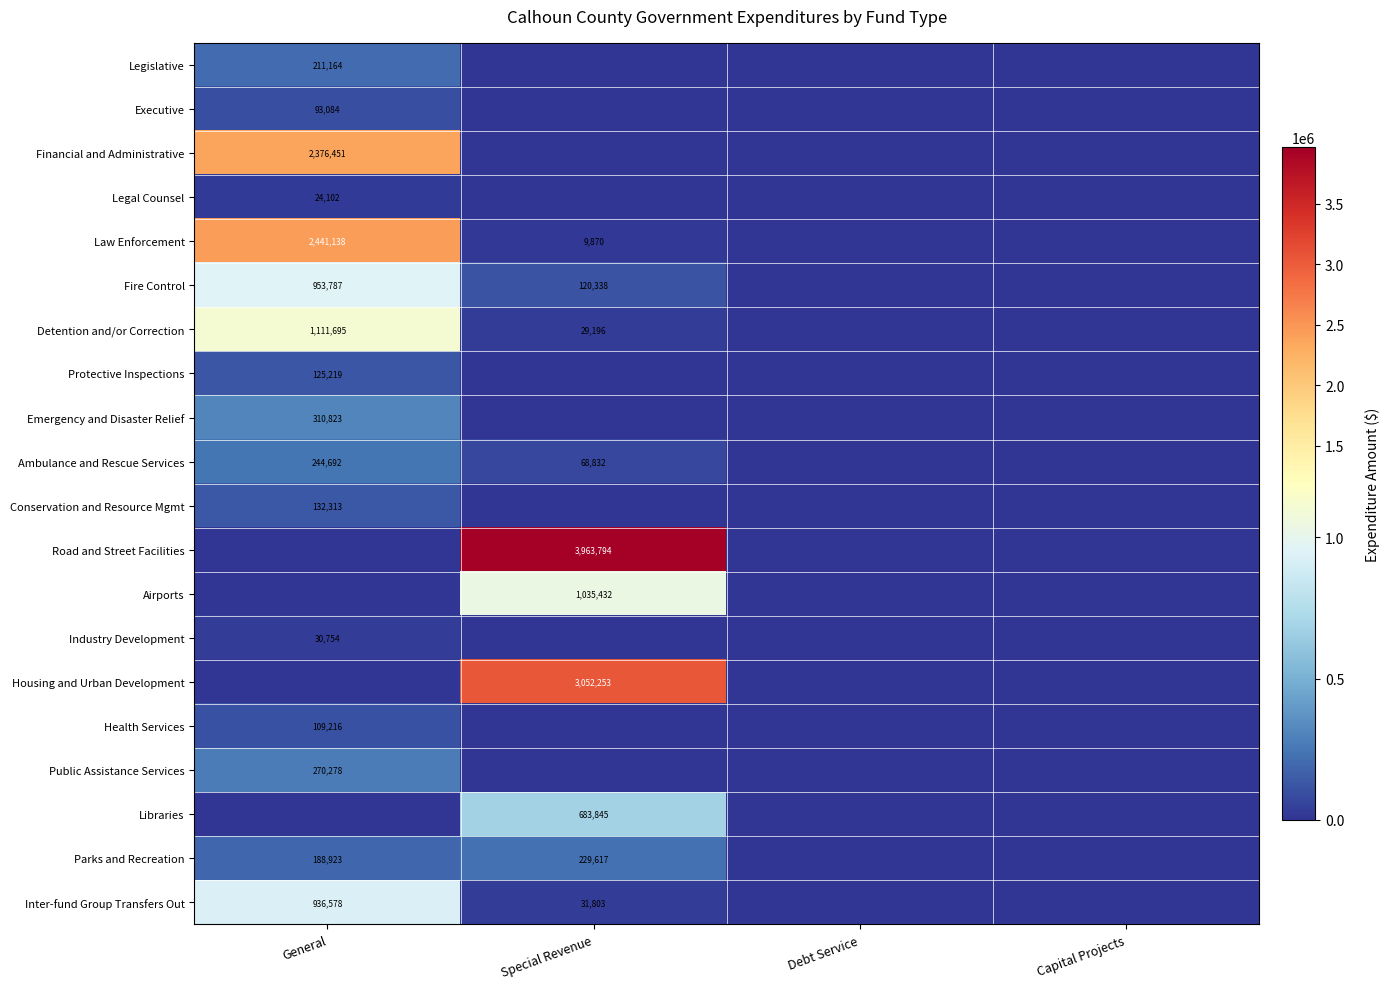

Is it true that Parks and Recreation equals 43460 at General?

False